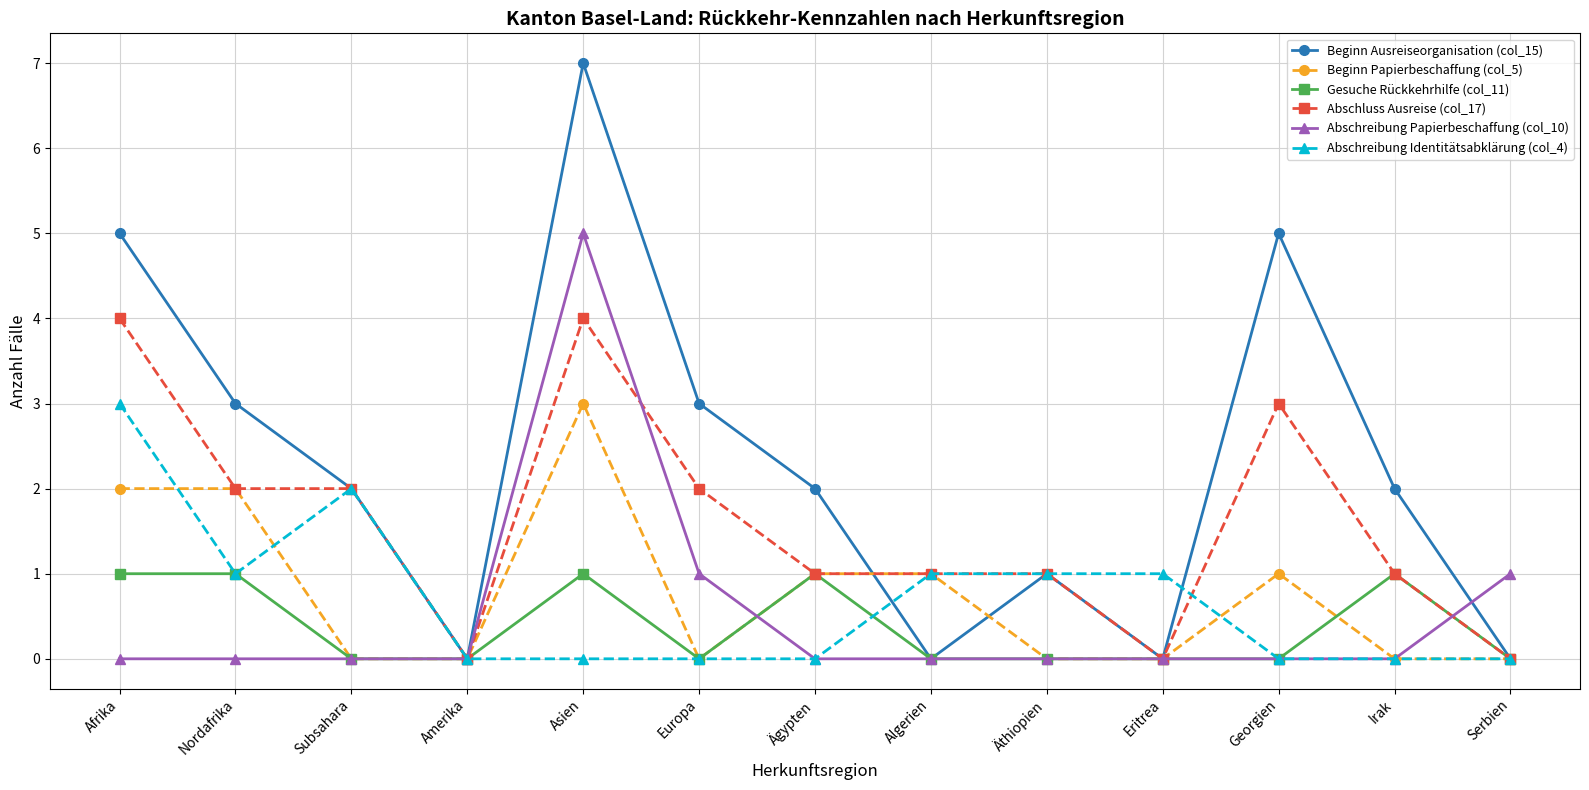

At which label does Abschreibung Papierbeschaffung (col_10) reach its peak?

Asien